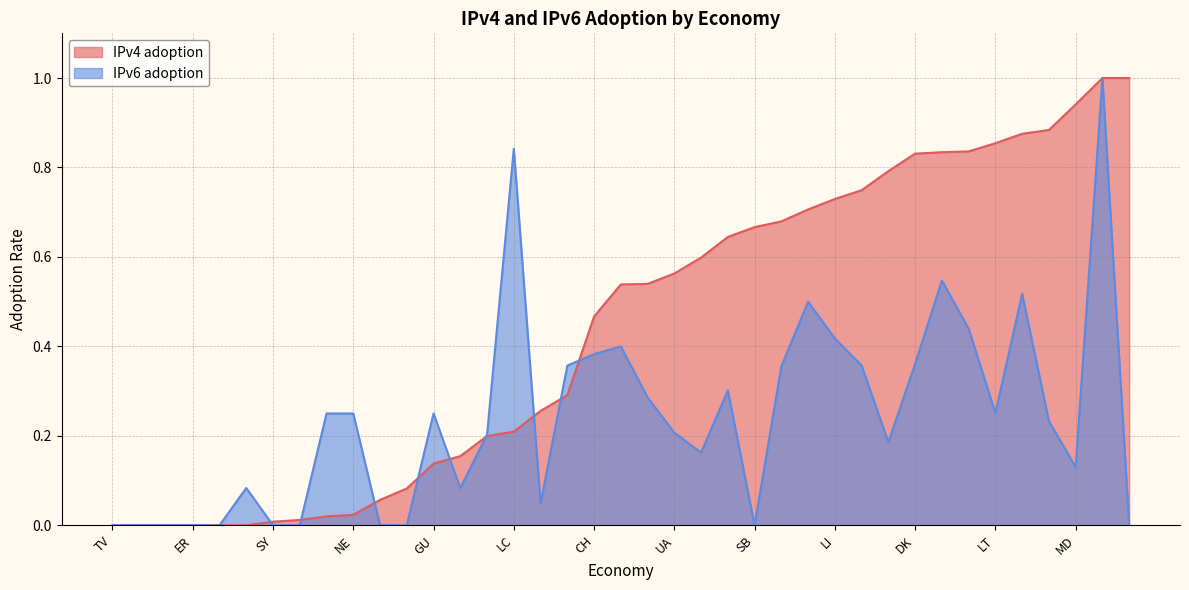

At how many categories does at least one series exceed 0?

34